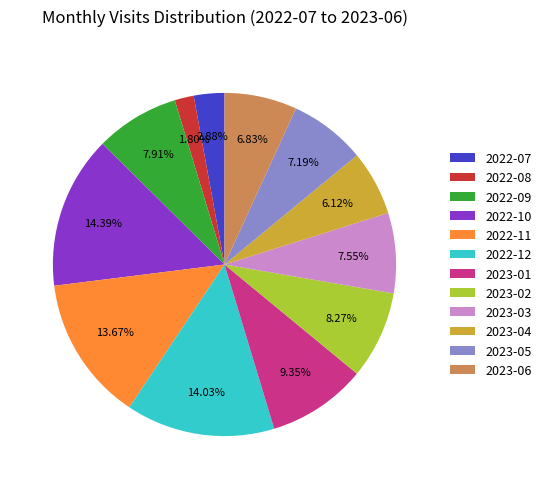

Approximately how many times larger is the value at 2023-01 compared to 2023-04?

1.5